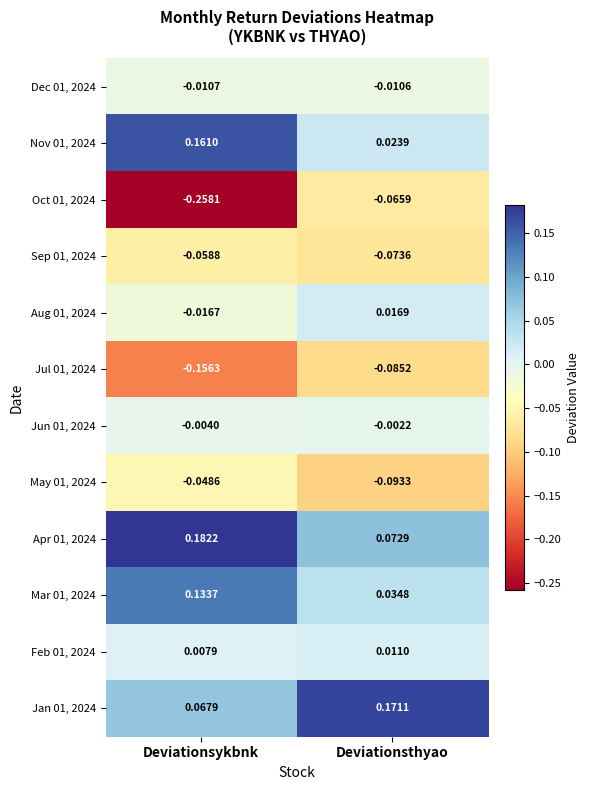

At which category is the sum across all series the highest?

Deviationsthyao